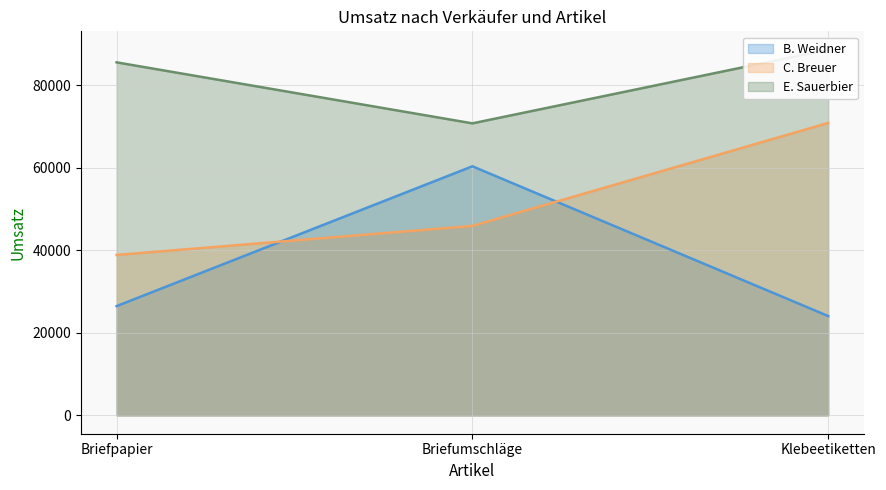

How many values in the E. Sauerbier series are below 85555?

1